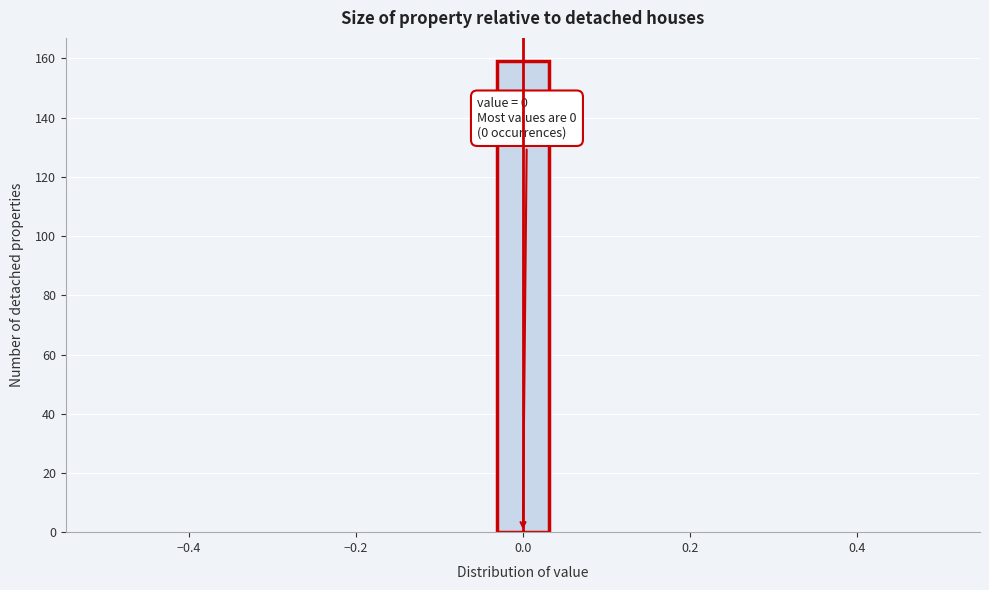

Around what value on the x-axis is the tallest bar? Give the approximate position of its centre, as read against the axis.

0.00